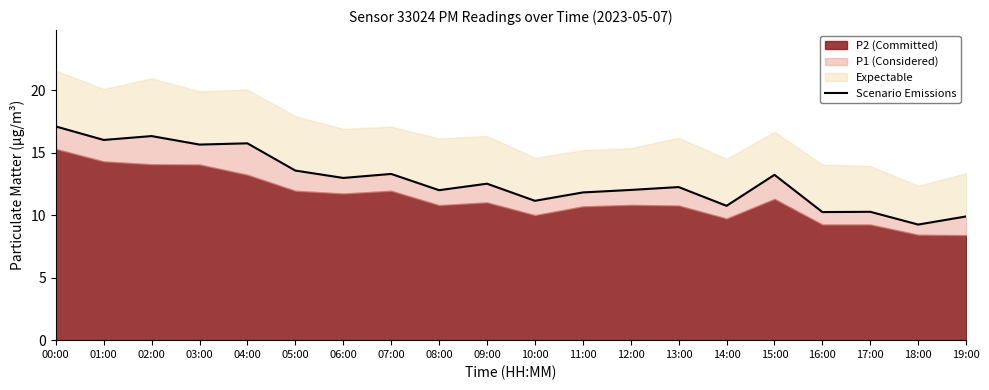

True or false: the data shows 22.4 at 05:00.

False